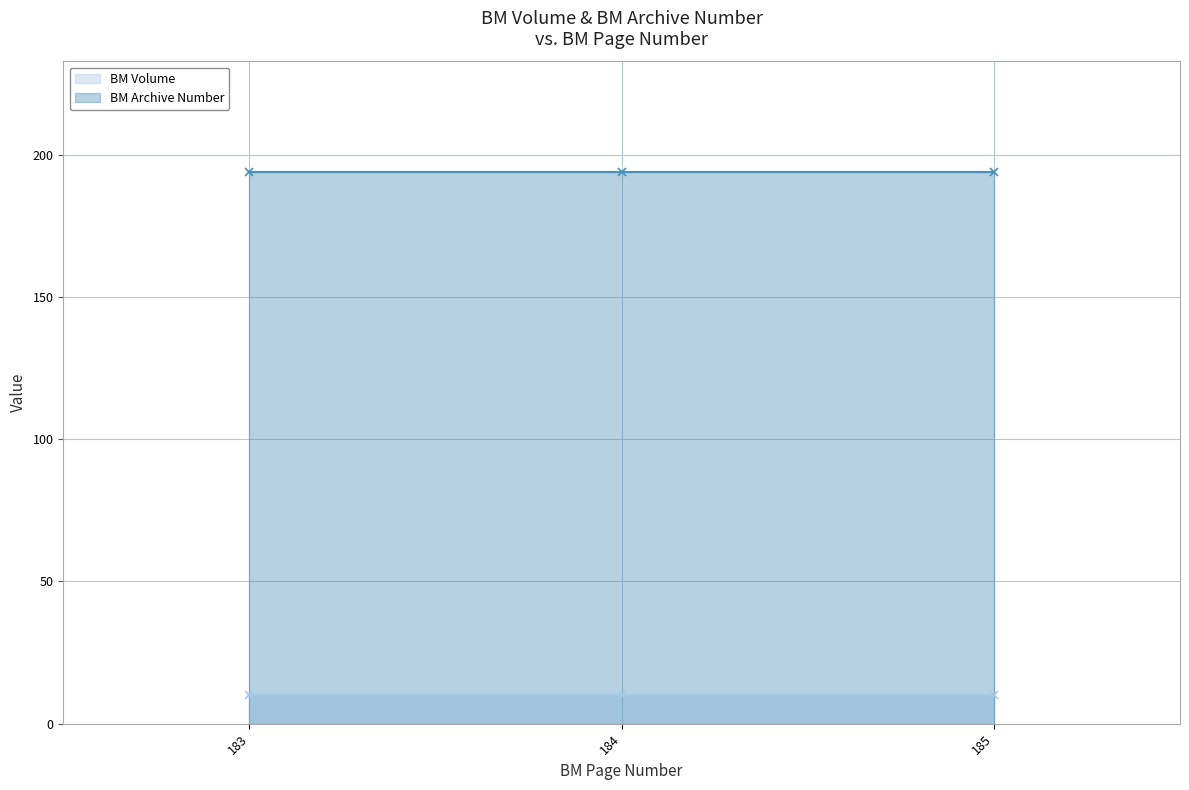

At 183, list the series in order from largest to smallest.

BM Archive Number, BM Volume